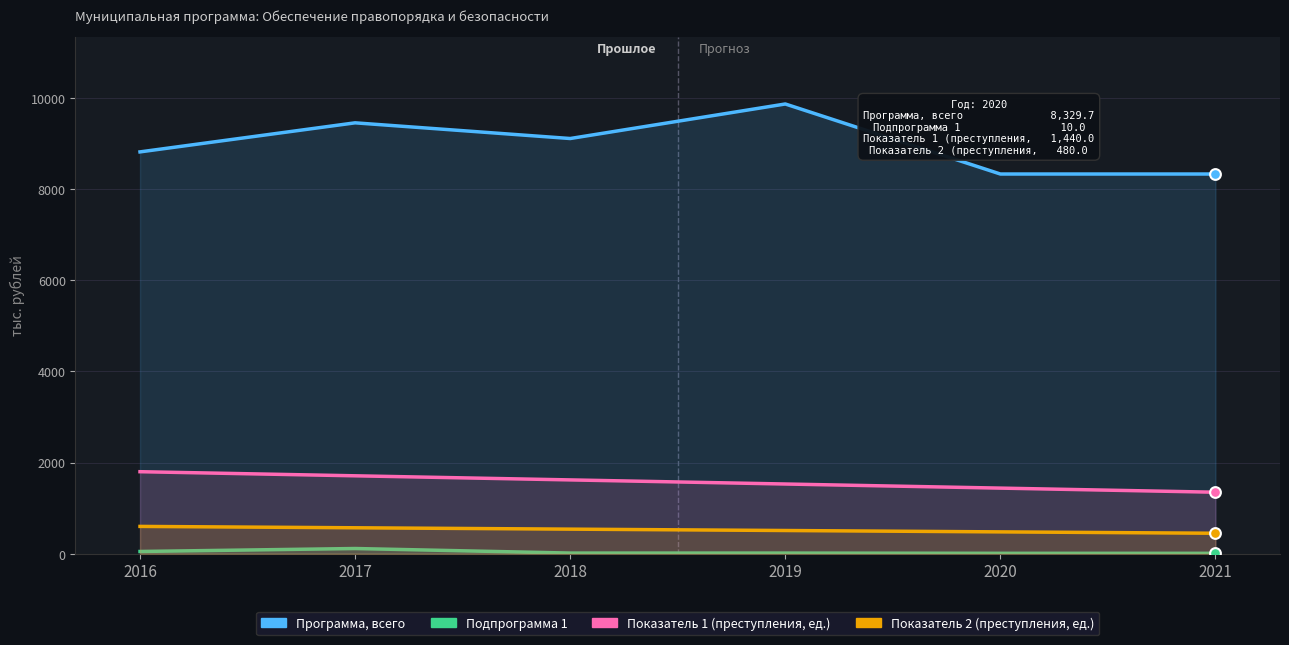

Which series has the largest total across all categories?

Программа, всего